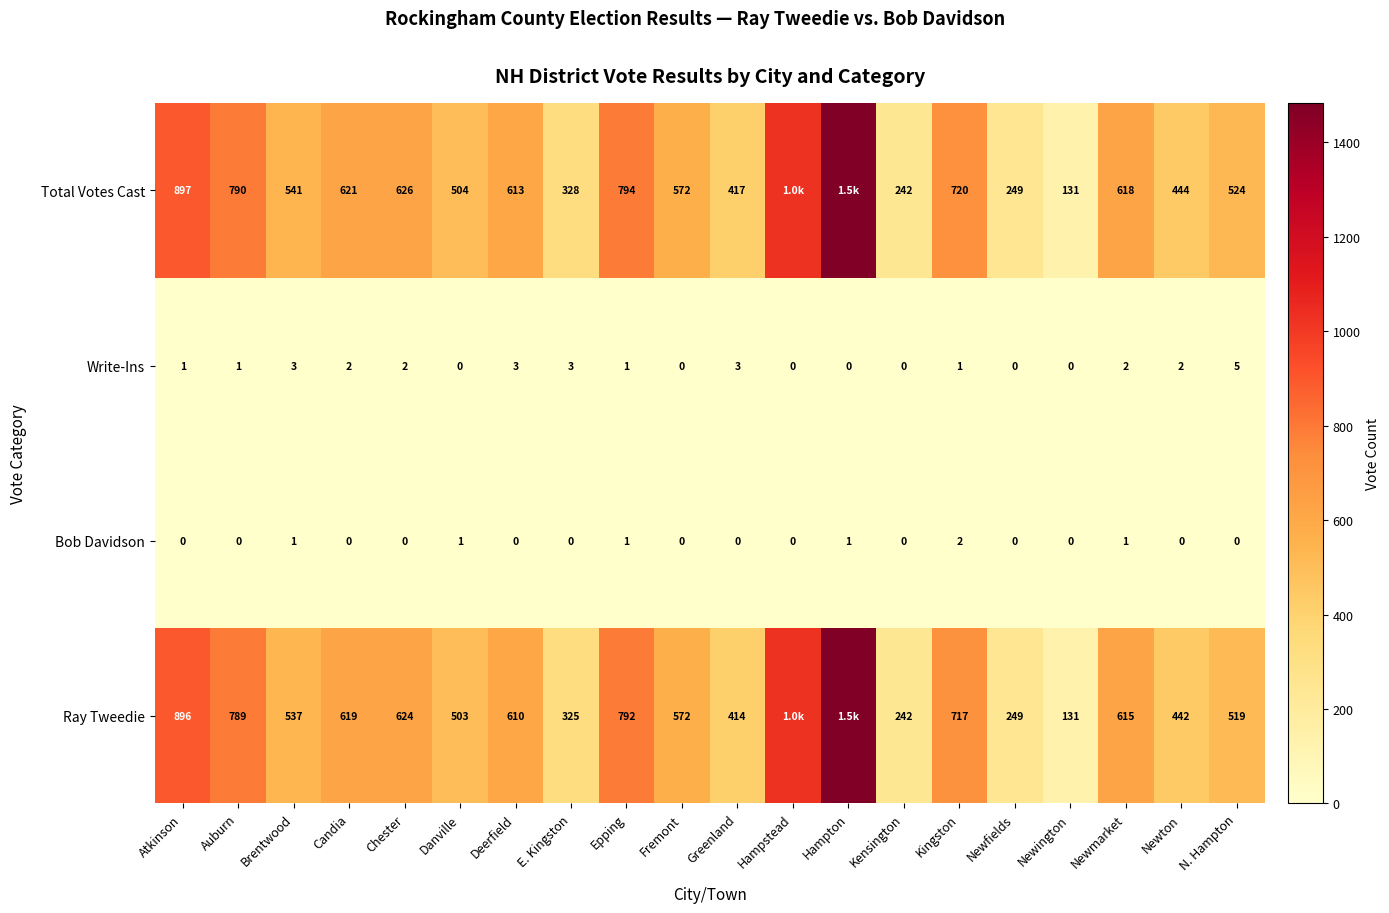

How many data points in Bob Davidson are above 0?

6